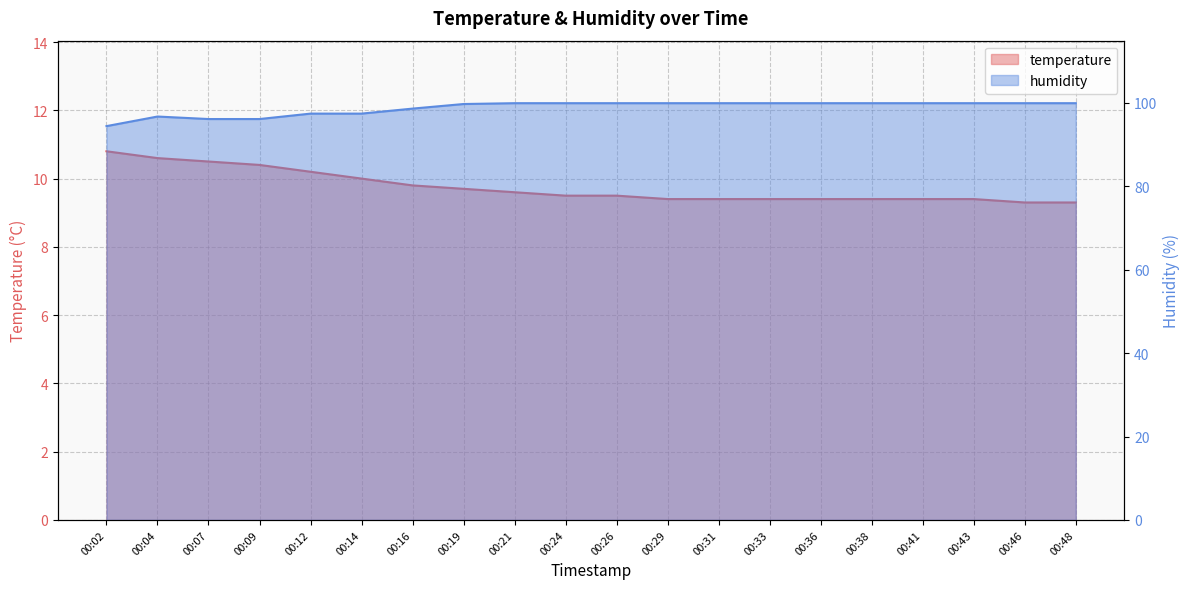

Where is temperature nearest to the value 10?

00:14